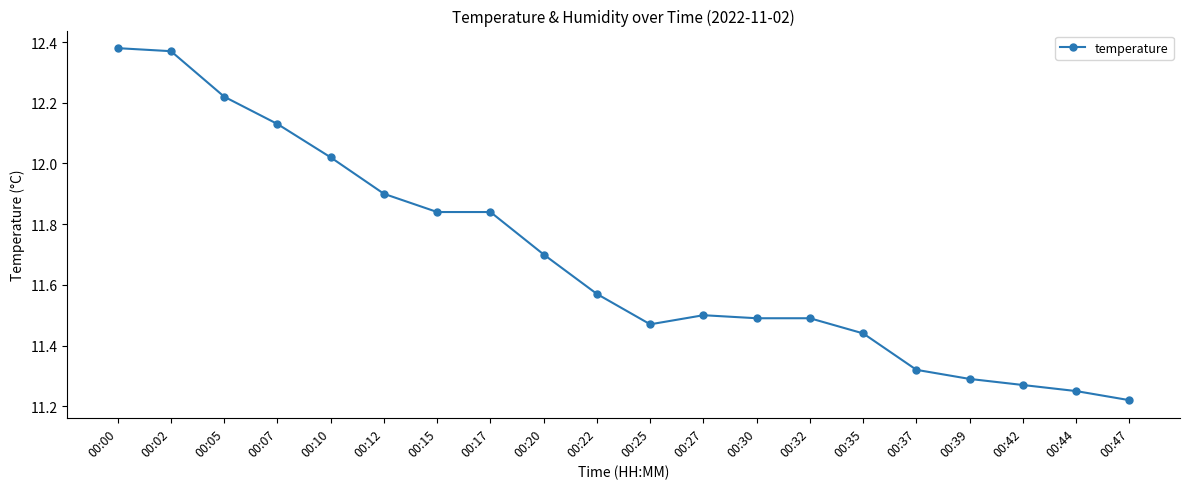

What is the difference between the maximum and minimum values?

1.2